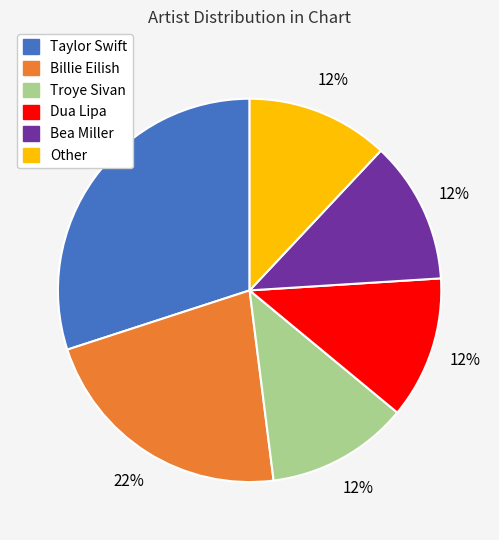

Approximately how many times larger is the value at Taylor Swift compared to Bea Miller?

2.5